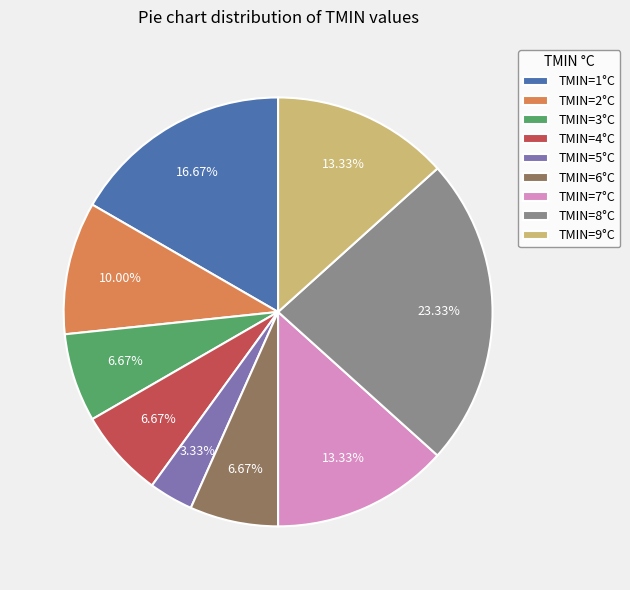

Which slice is the largest?

TMIN=8°C